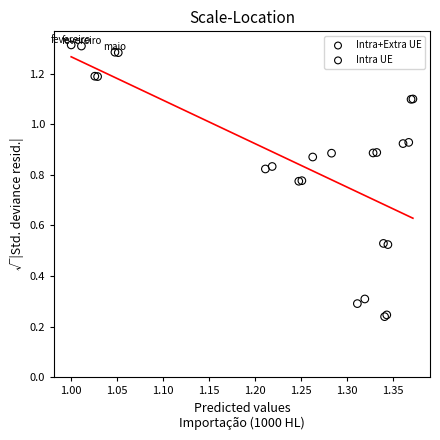

Which series has the largest Y range (max minus min)?

Intra UE